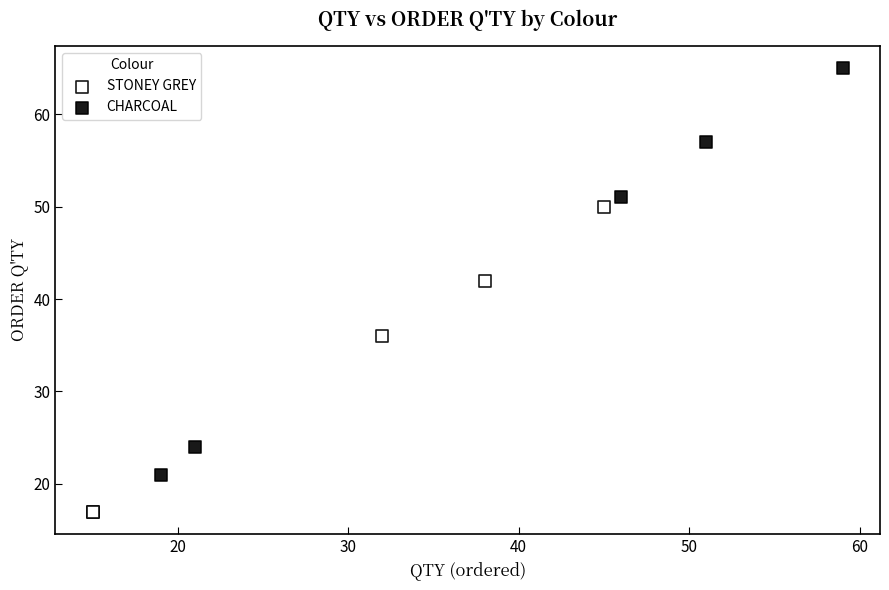

Which series reaches the maximum Y coordinate?

CHARCOAL